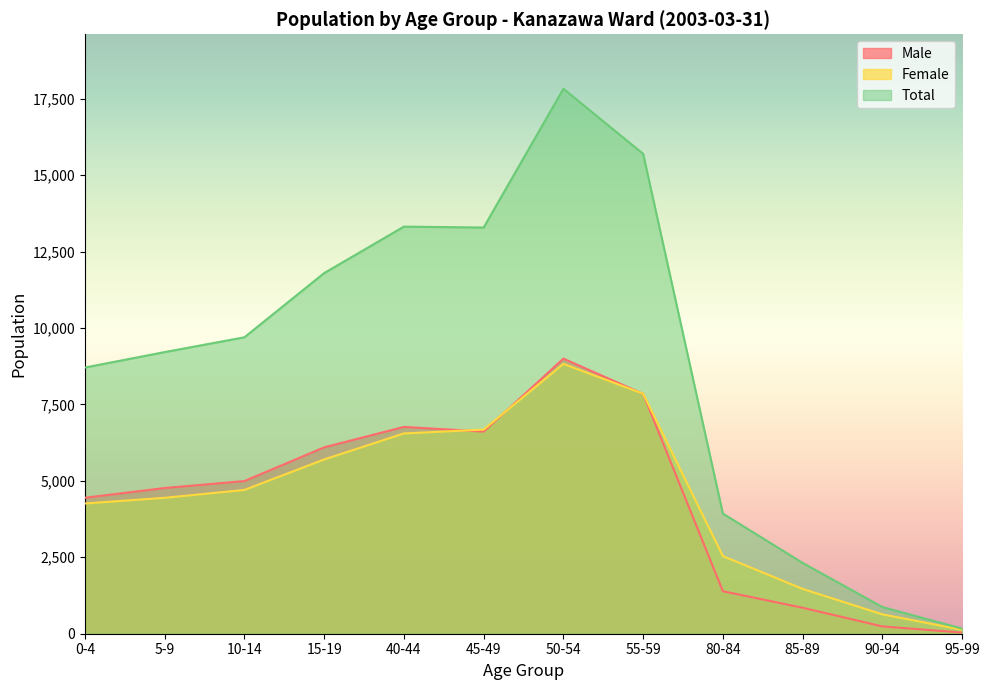

Reading left to right, transcribe all the data shown in this chart.

Male: 0-4=4447	5-9=4766	10-14=4993	15-19=6096	40-44=6765	45-49=6611	50-54=8998	55-59=7846	80-84=1390	85-89=850	90-94=239	95-99=37
Female: 0-4=4260	5-9=4446	10-14=4703	15-19=5700	40-44=6551	45-49=6676	50-54=8827	55-59=7851	80-84=2539	85-89=1466	90-94=634	95-99=130
Total: 0-4=8707	5-9=9212	10-14=9696	15-19=11796	40-44=13316	45-49=13287	50-54=17825	55-59=15697	80-84=3929	85-89=2316	90-94=873	95-99=167